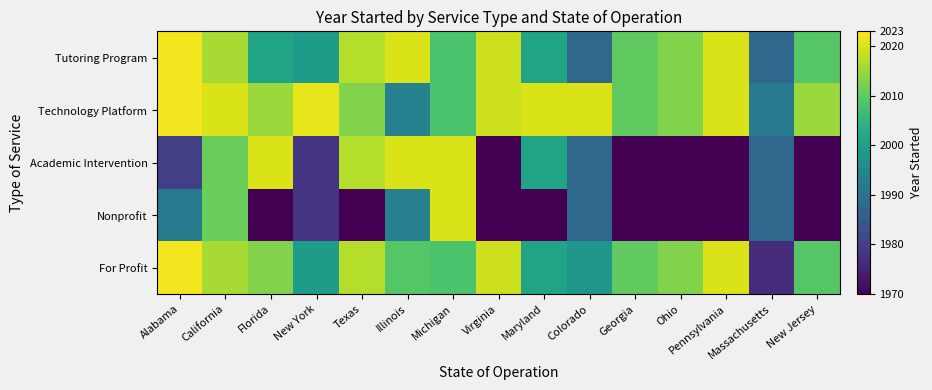

Between California and Michigan, which is larger?

California